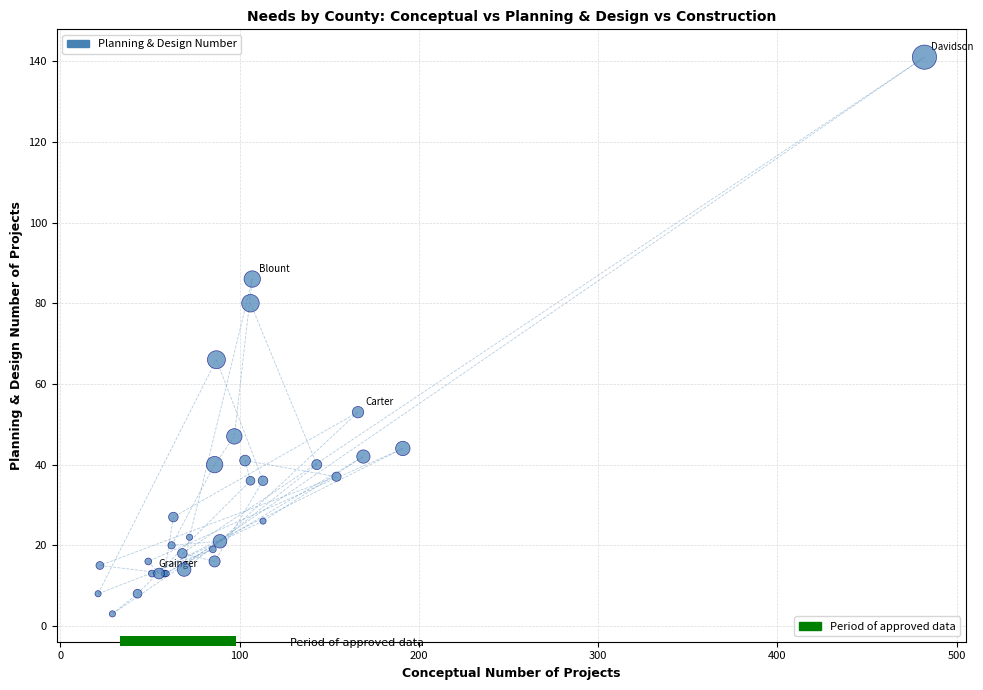

What Y value in the scatter plot is closest to 72?

66